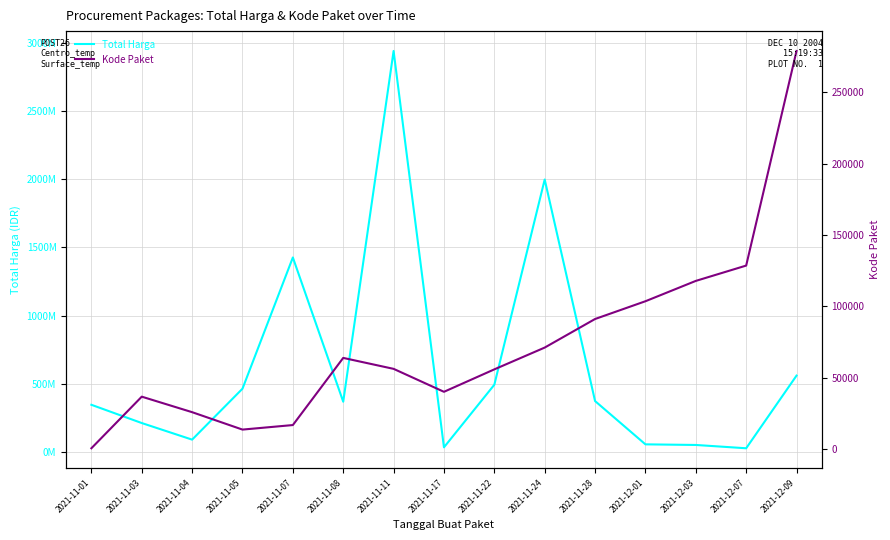

What is the difference between the highest and lowest values at 2021-11-17?

34251888